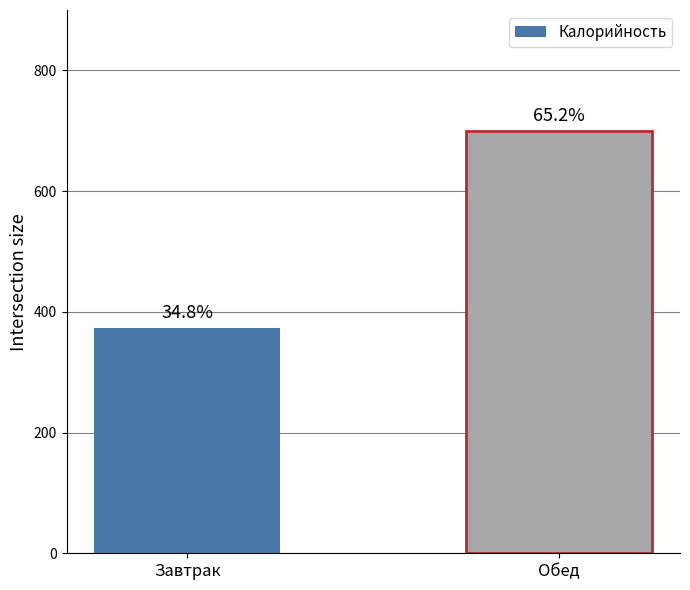

Are the bars horizontal?

No